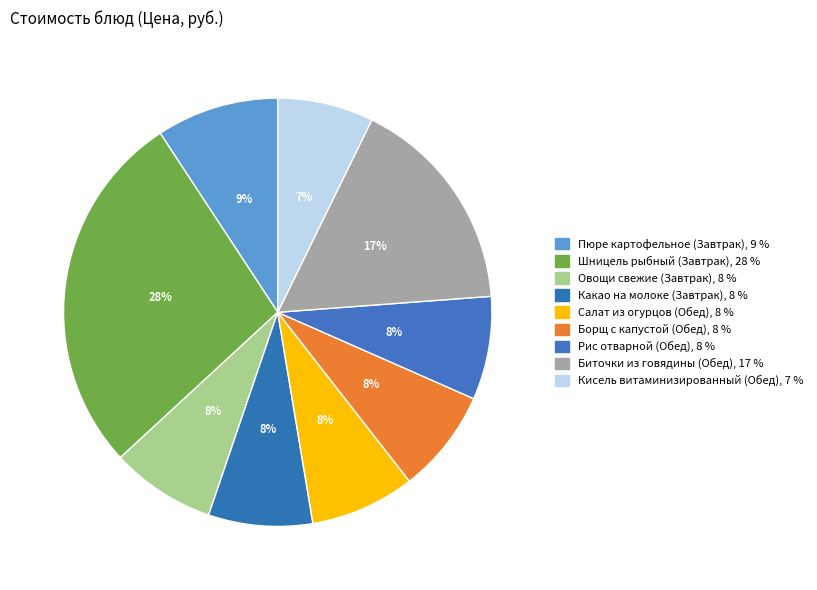

The Борщ с капустой (Обед) slice represents 8% of the pie. True or false?

True